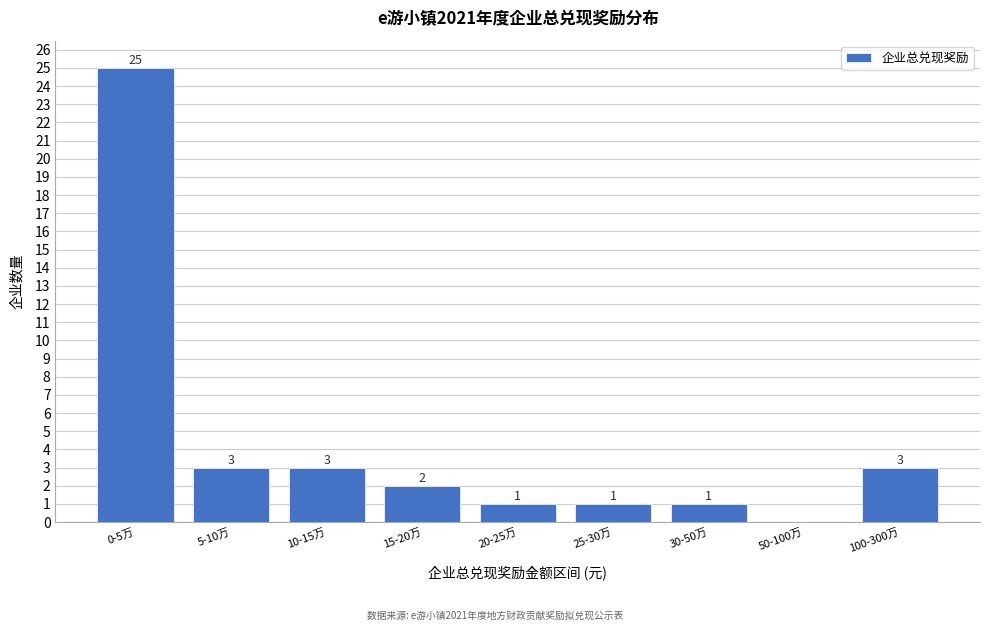

Reading left to right, list all the values displayed in this chart.

0-5万=25	5-10万=3	10-15万=3	15-20万=2	20-25万=1	25-30万=1	30-50万=1	50-100万=0	100-300万=3